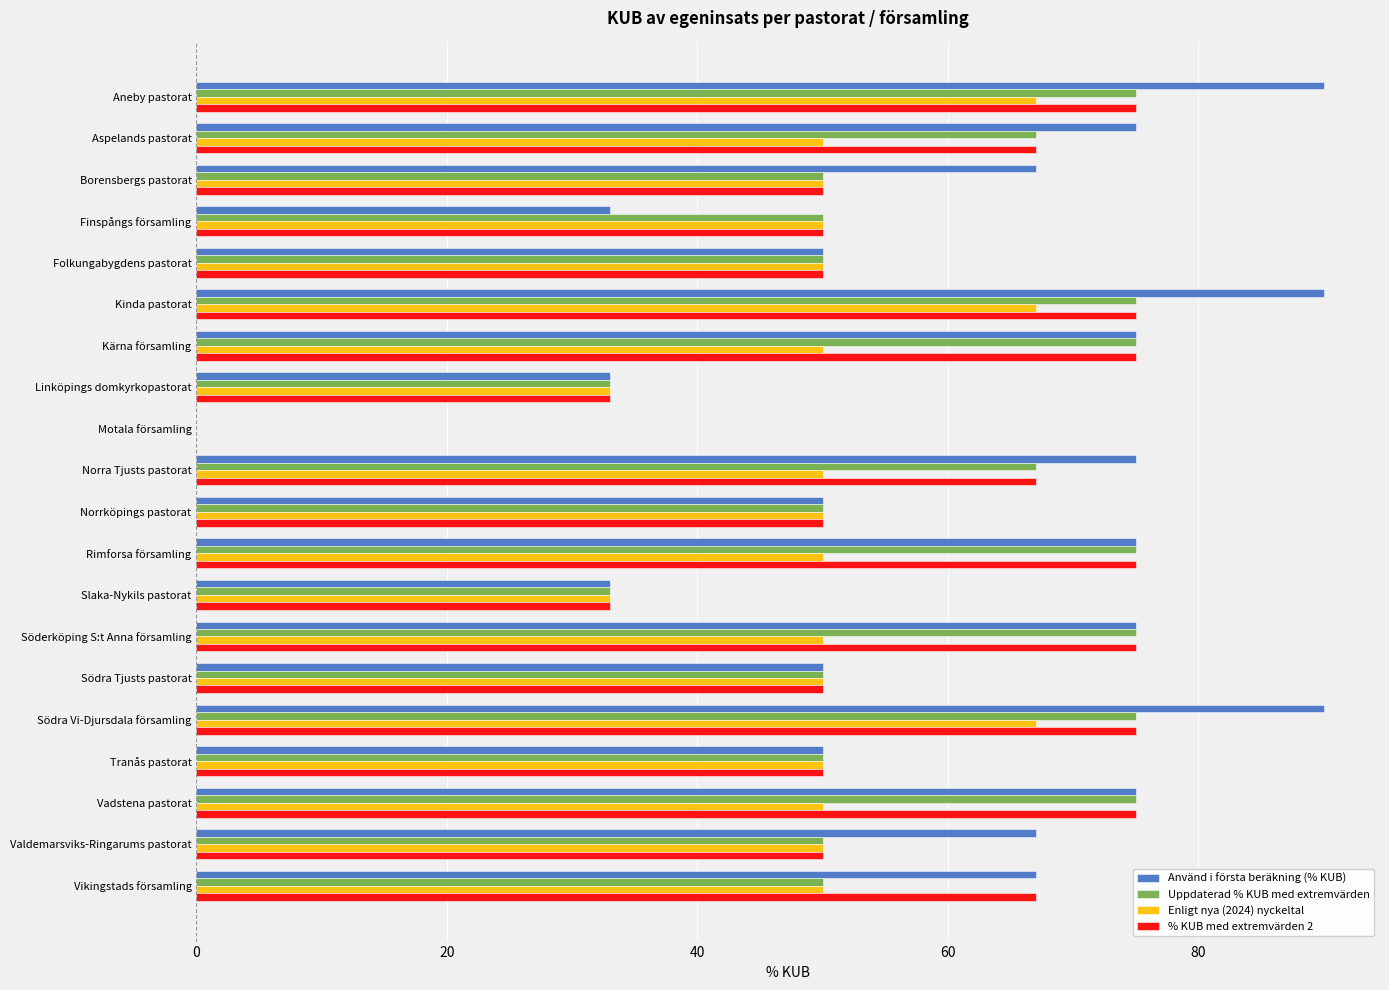

What are all the series names shown in the legend?

Använd i första beräkning (% KUB), Uppdaterad % KUB med extremvärden, Enligt nya (2024) nyckeltal, % KUB med extremvärden 2